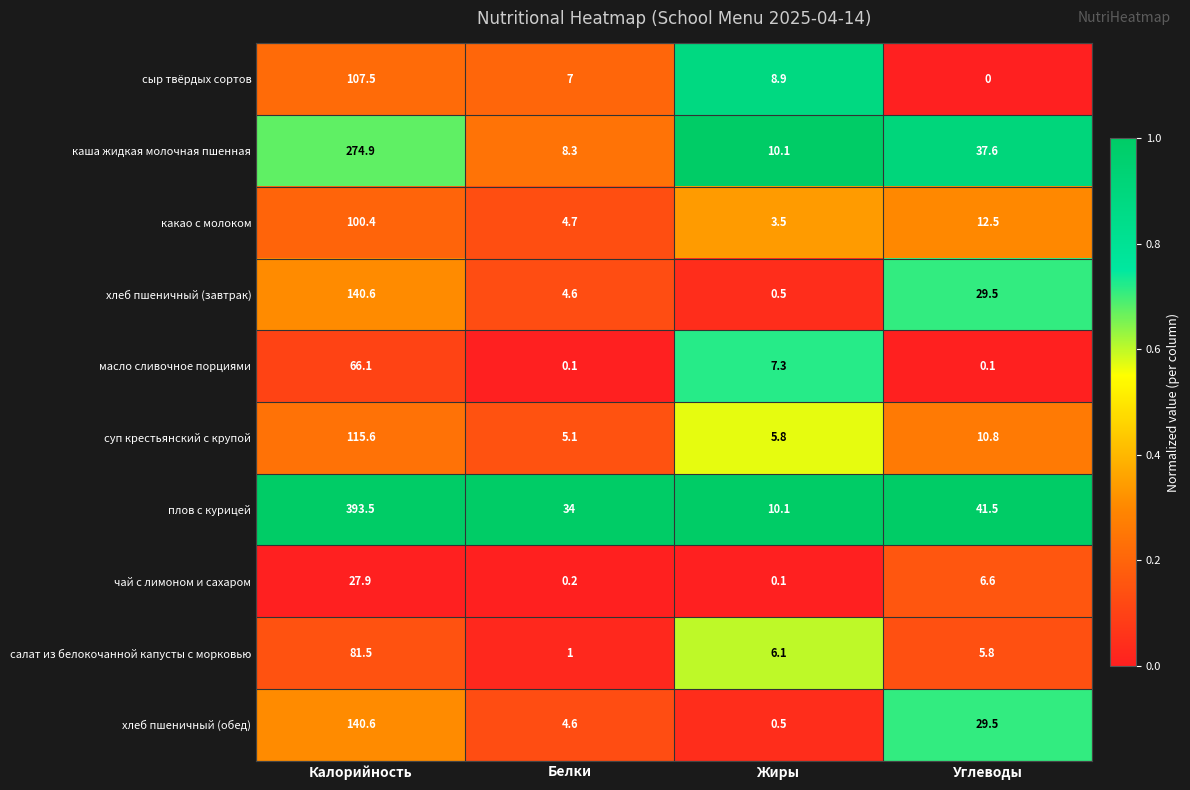

The какао с молоком series shows 100.4 at Калорийность. True or false?

True